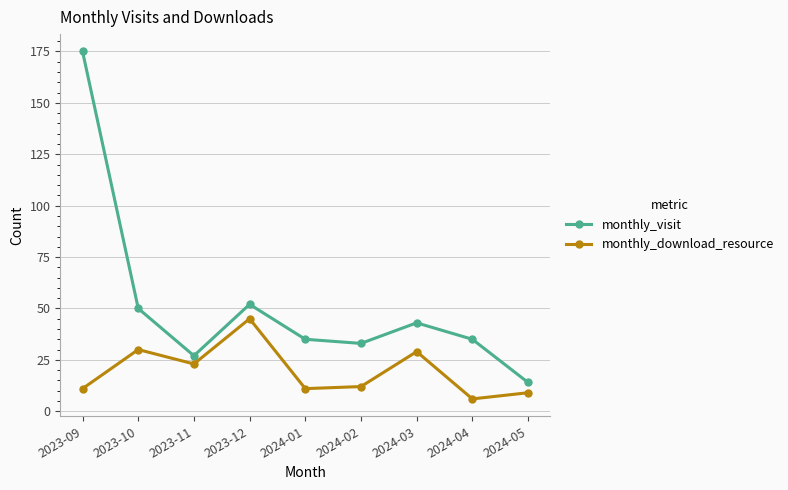

What is the difference between the highest and lowest values at 2023-09?

164